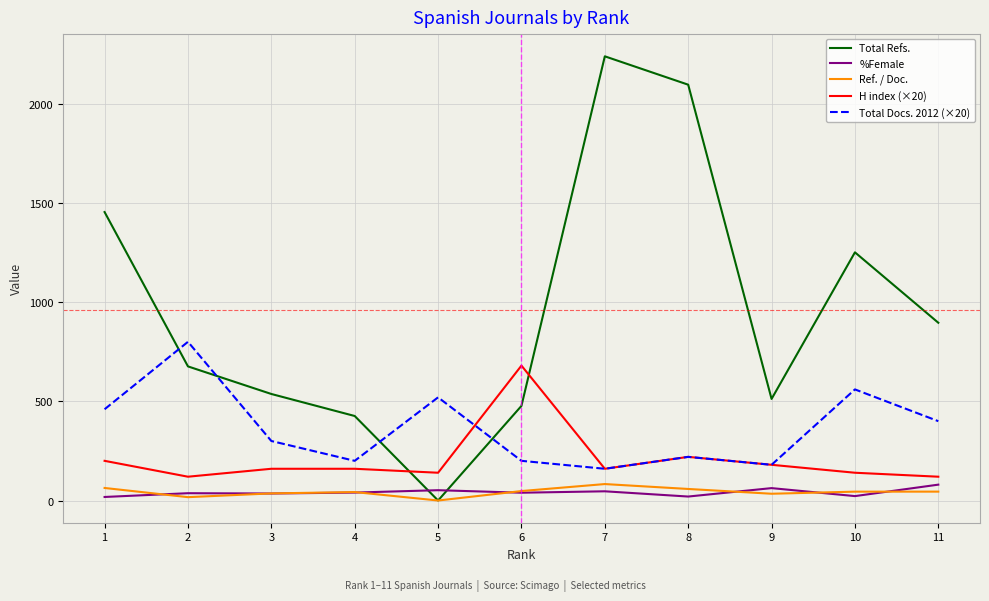

Which series has the largest range (max minus min)?

Total Refs.